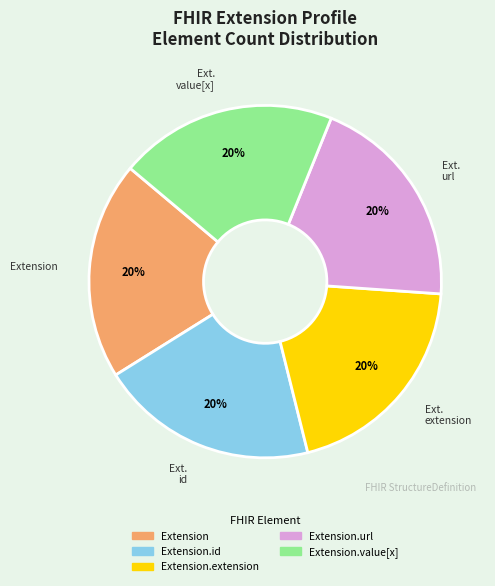

Is there any slice that represents more than half of the pie?

No